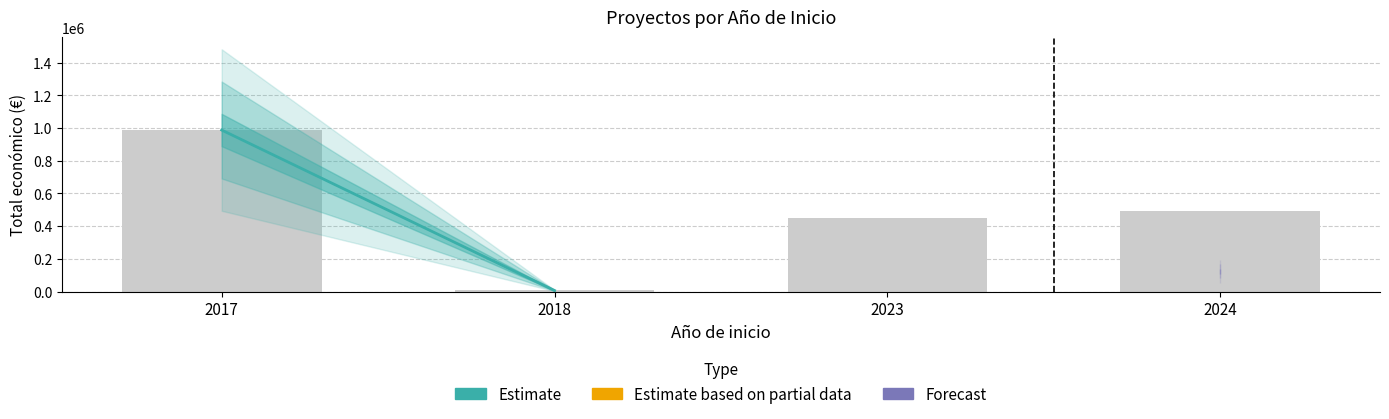

The value at 2024 is 491201. True or false?

True